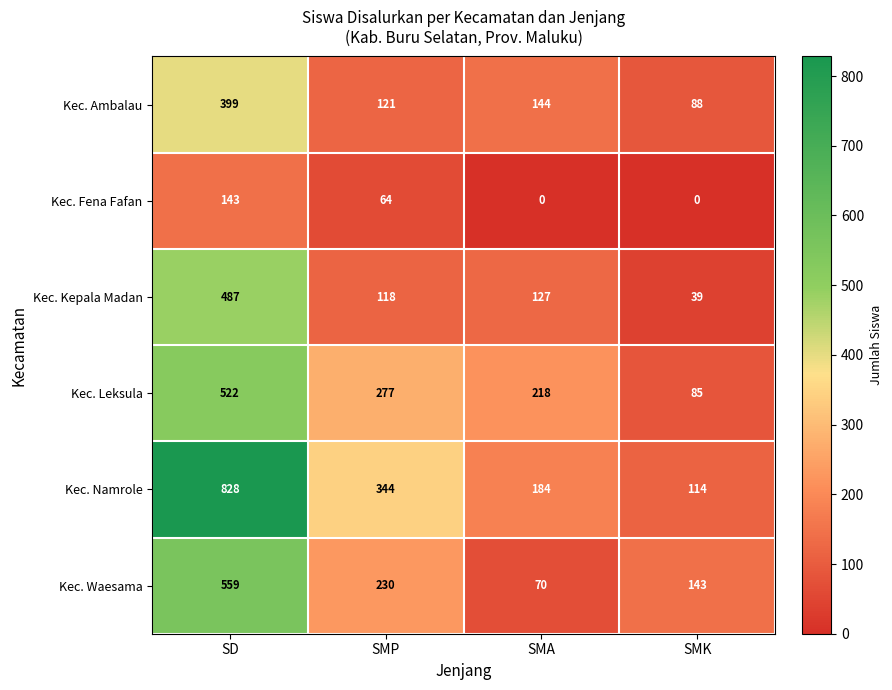

Which series has the largest total across all categories?

Kec. Namrole